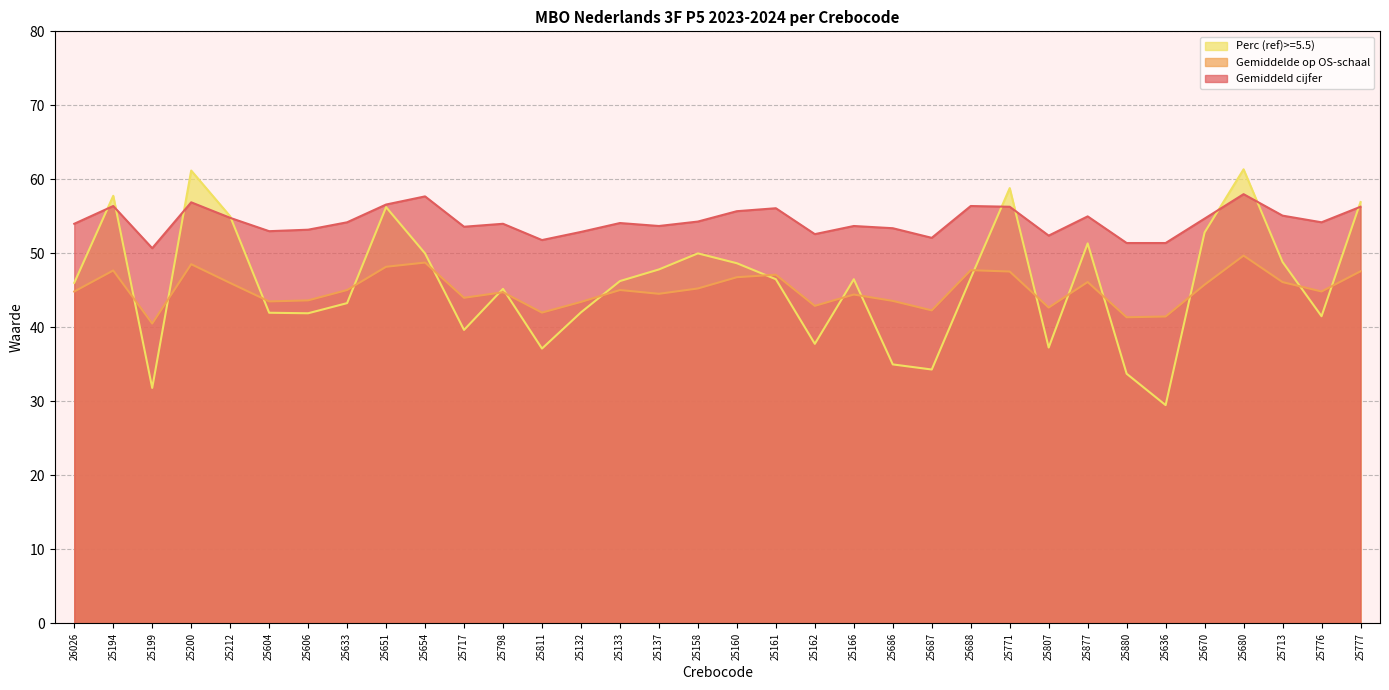

How many data points in Perc (ref)>=5.5) are above 46?

19